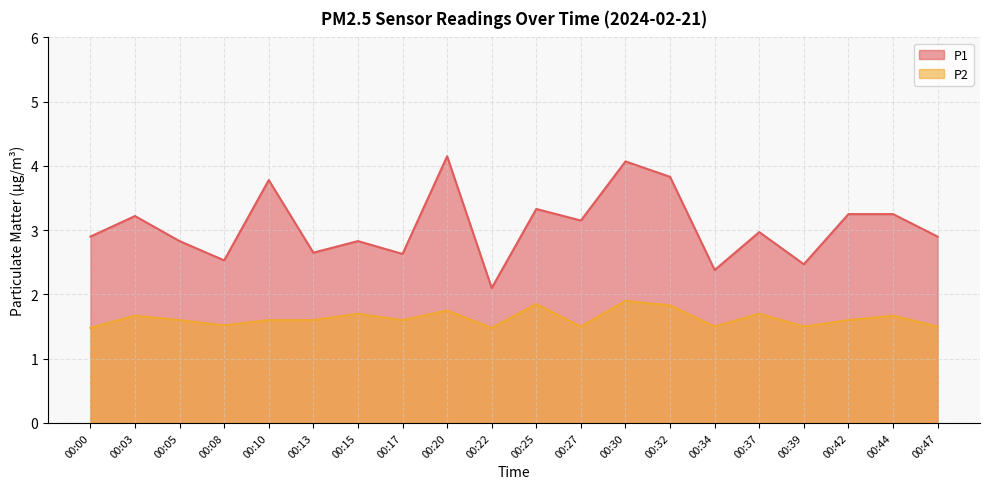

At which label does P1 reach its peak?

00:20